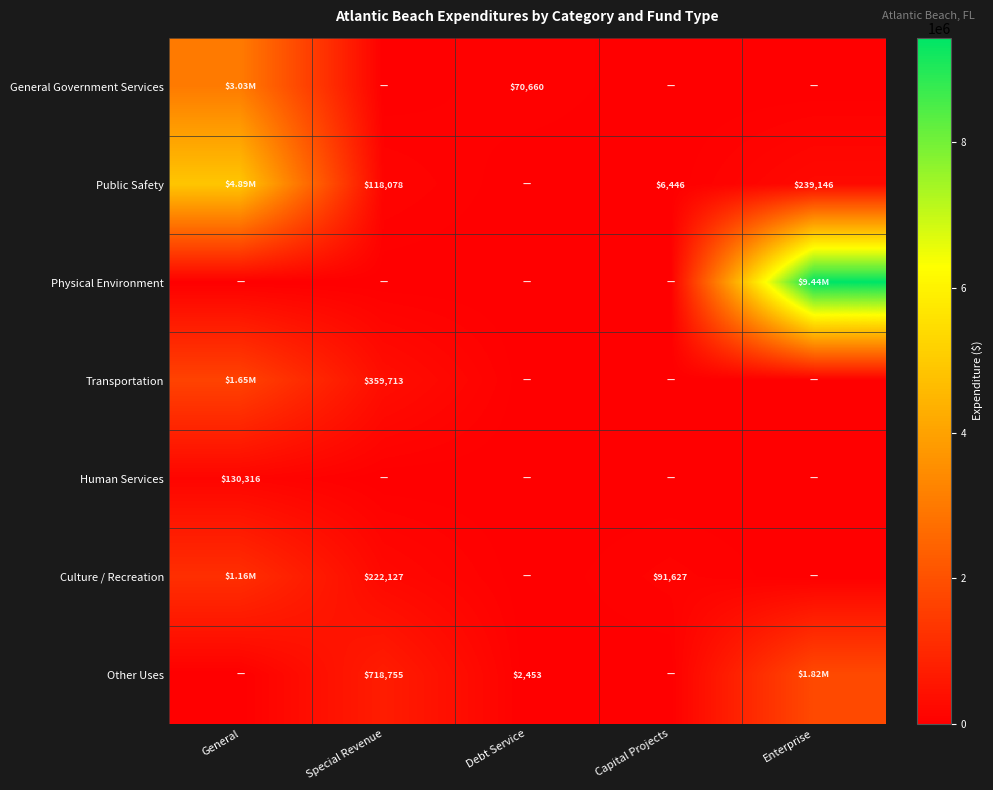

At which label is General Government Services closest to 1515717?

Debt Service